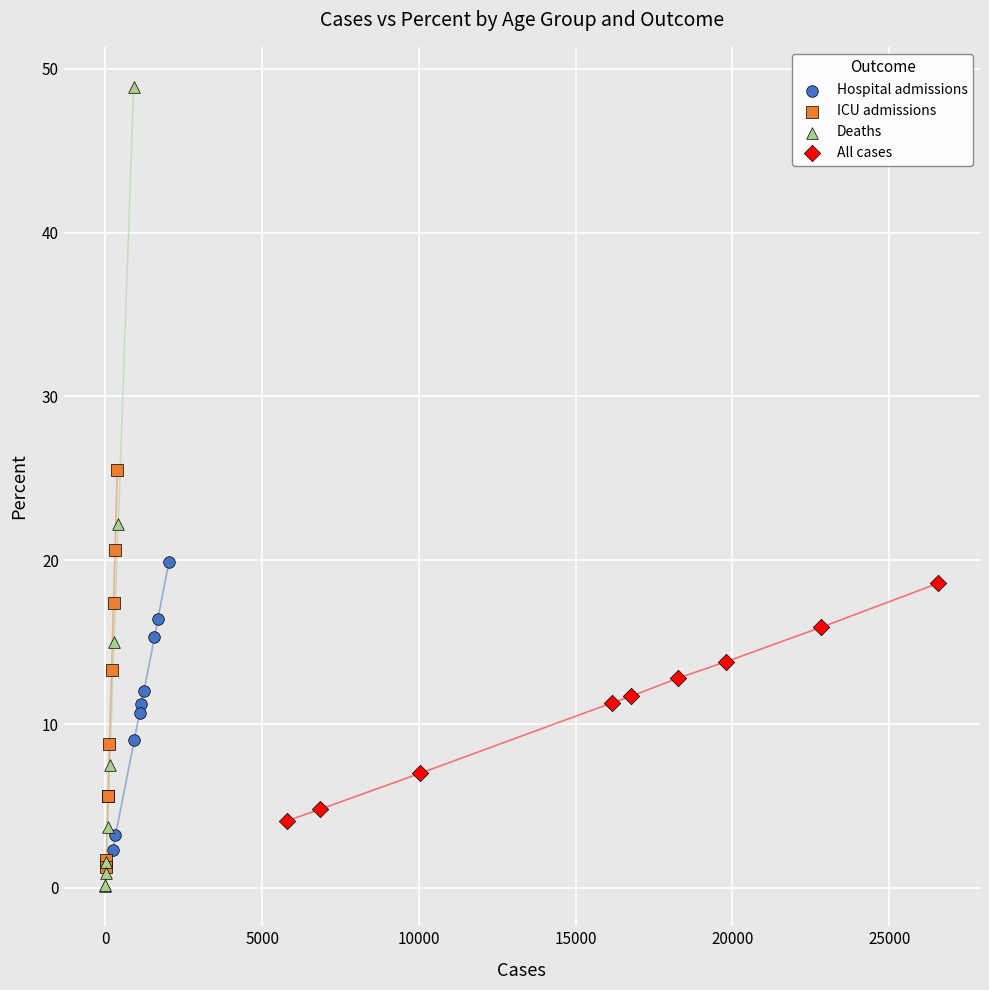

Which series has the widest spread of Y values?

Deaths